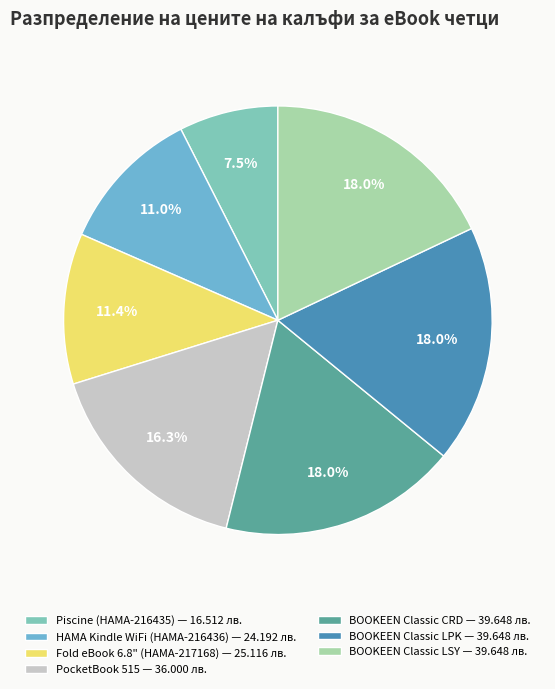

What is the smallest slice in the pie chart?

Piscine (HAMA-216435) — 16.512 лв.